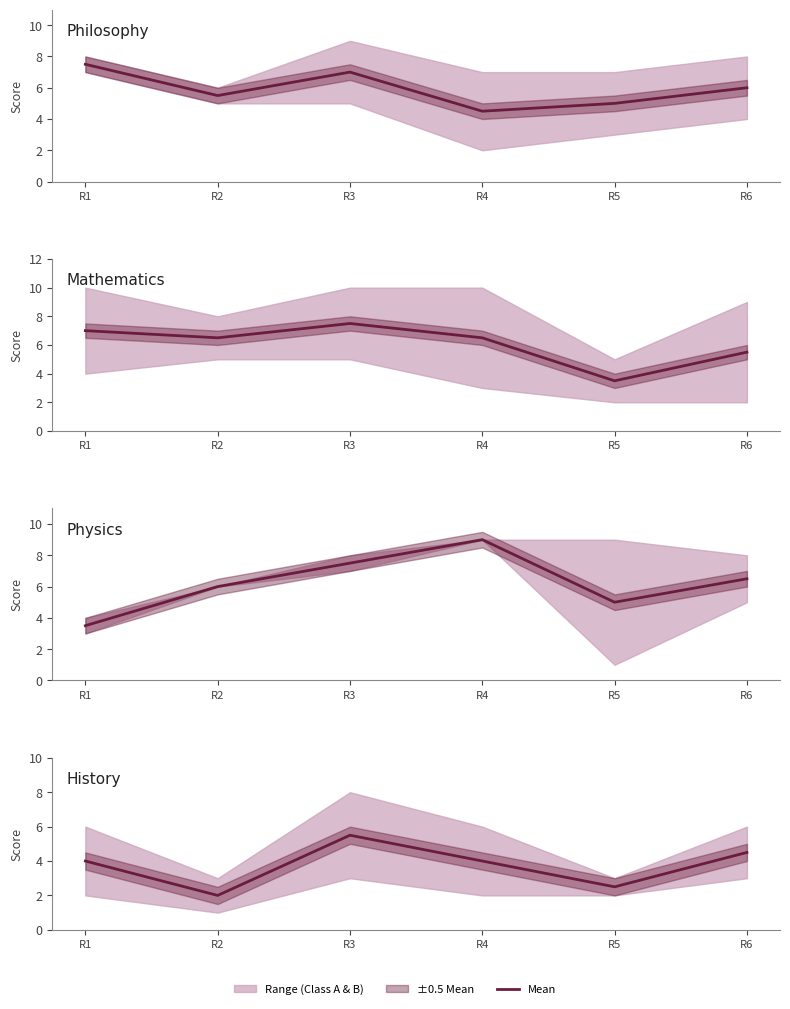

Reading right to left, extract all data points from this chart.

4.5	2.5	4.0	5.5	2.0	4.0